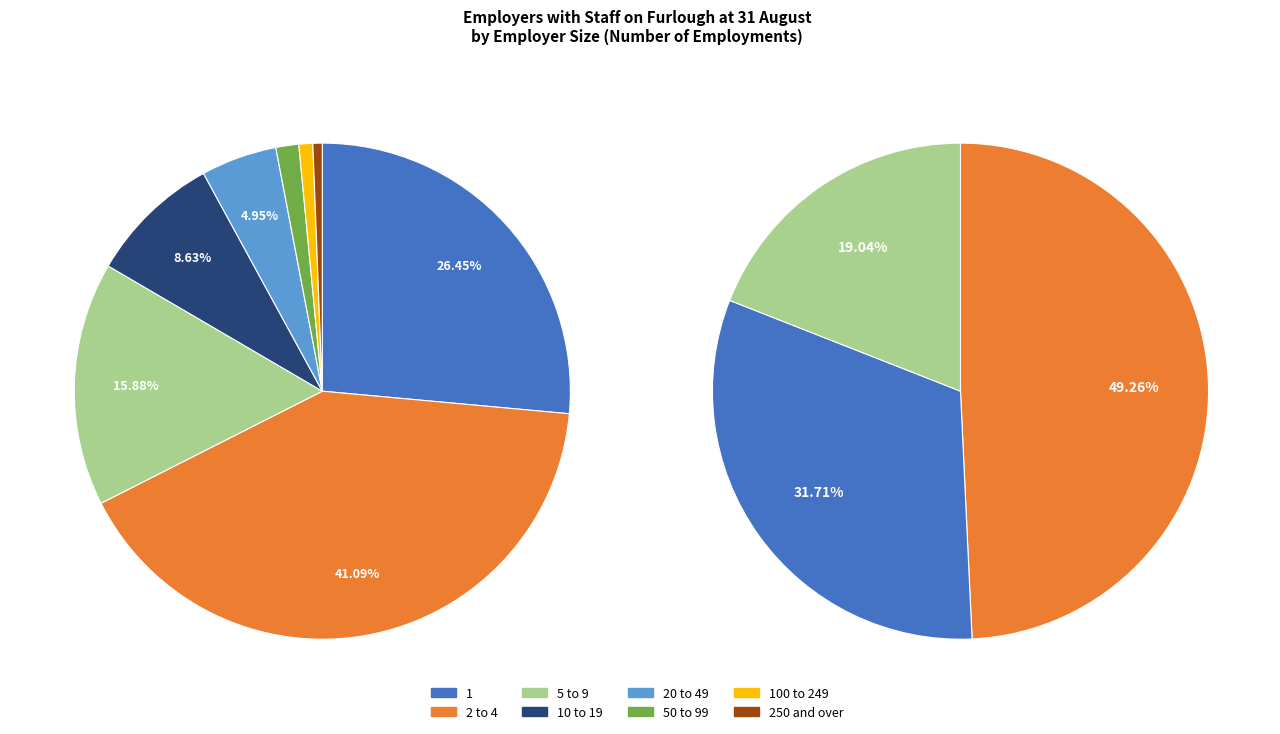

Which slice is the largest?

2 to 4